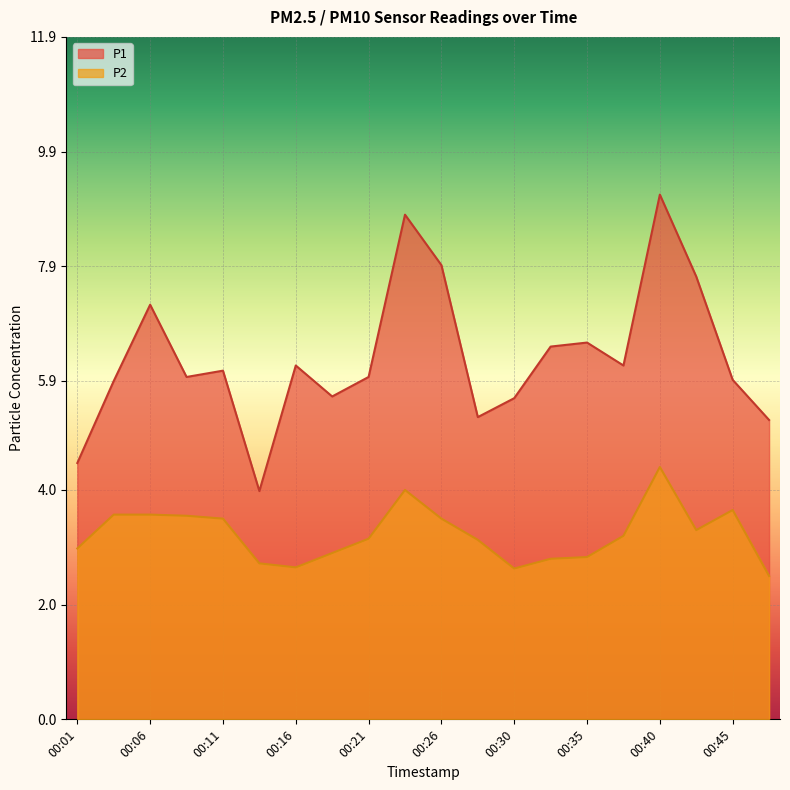

What is the approximate value of P1 at 00:30?

5.6